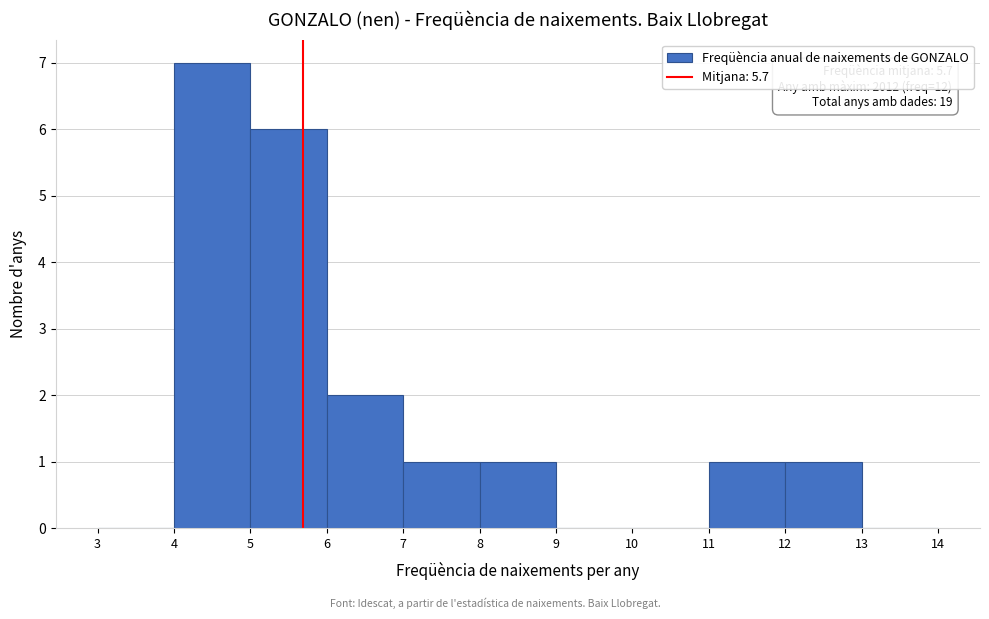

Over which range of the x-axis is the bar tallest?

4 to 5